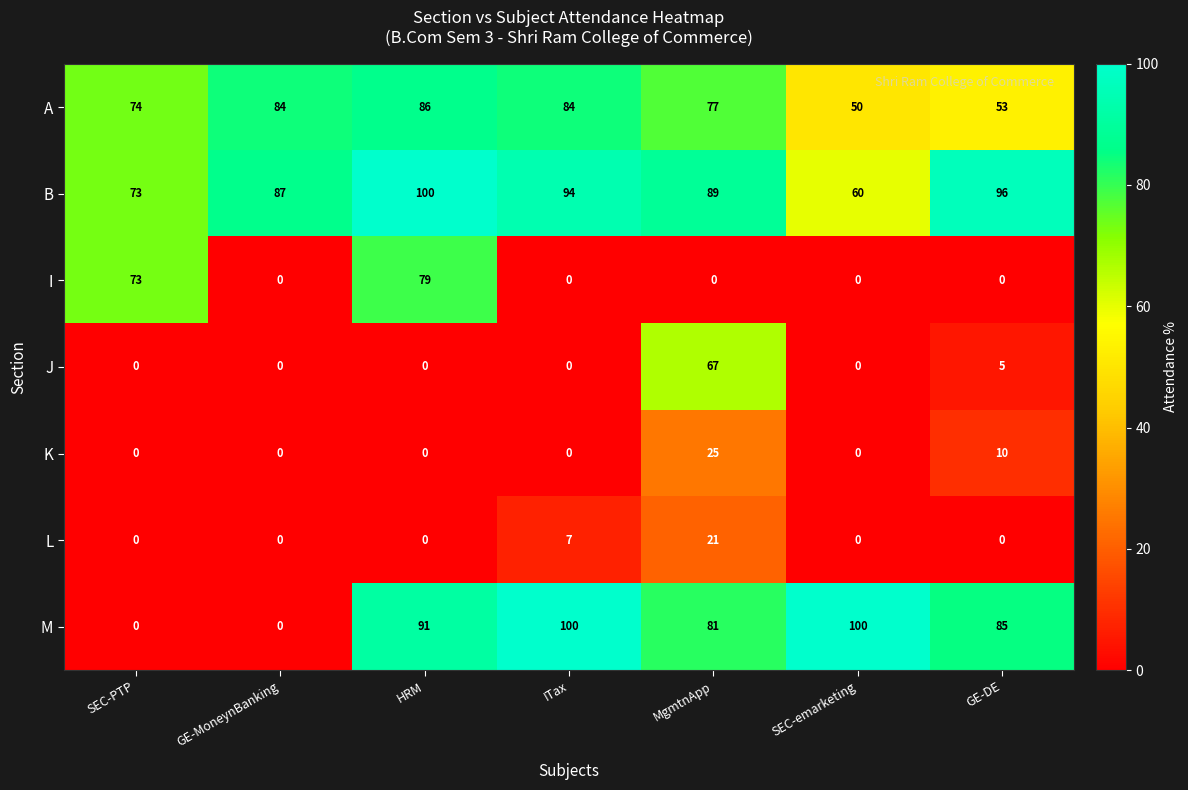

What is the approximate value of B at GE-DE?

96